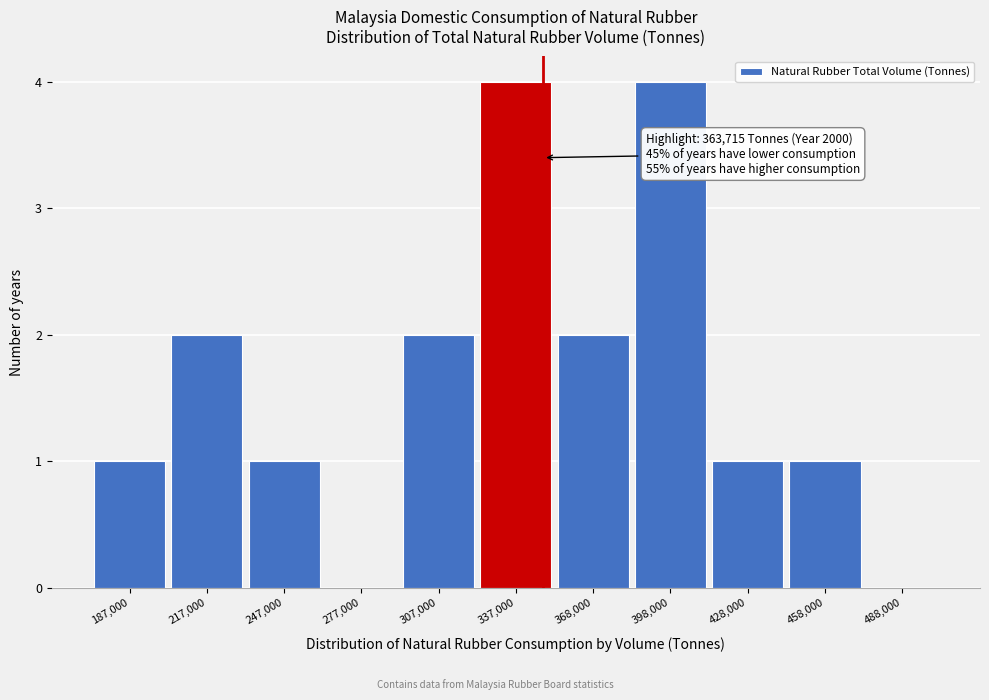

Reading left to right, extract all data points from this chart.

187,000=1	217,000=2	247,000=1	277,000=0	307,000=2	337,000=4	368,000=2	398,000=4	428,000=1	458,000=1	488,000=0